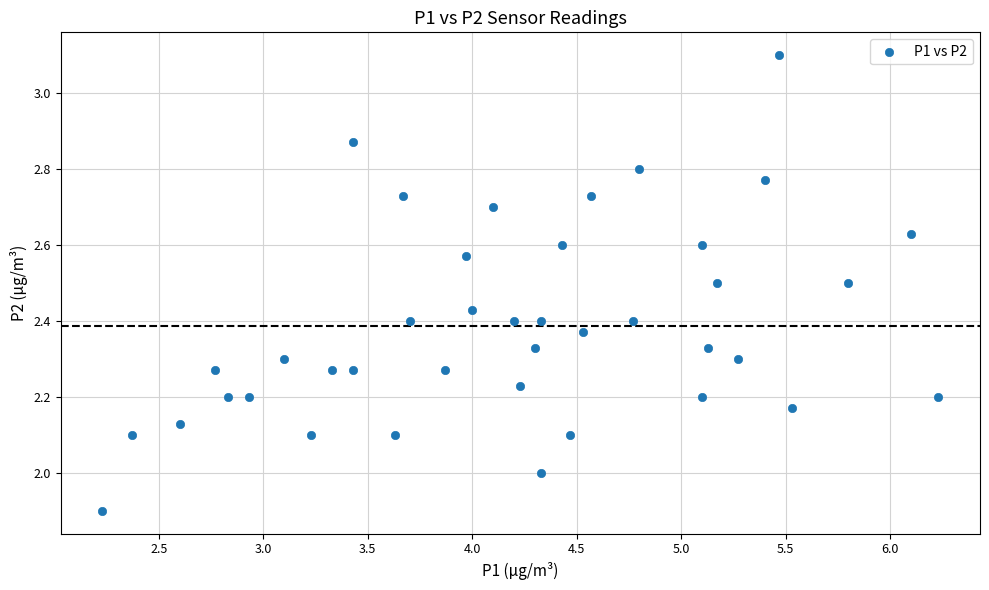

What is the range of Y values (max minus min)?

1.2